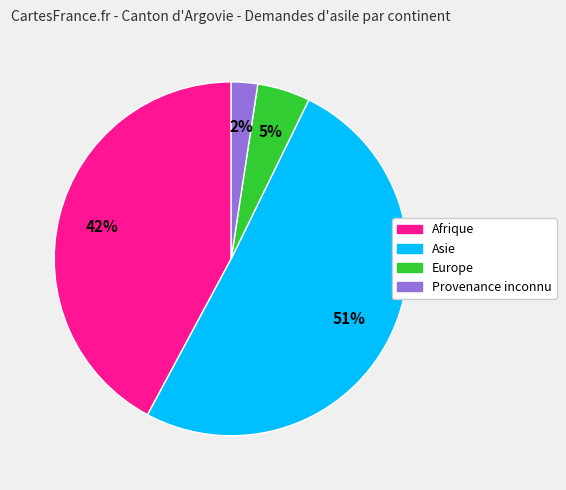

Is there a majority slice in this chart?

Yes